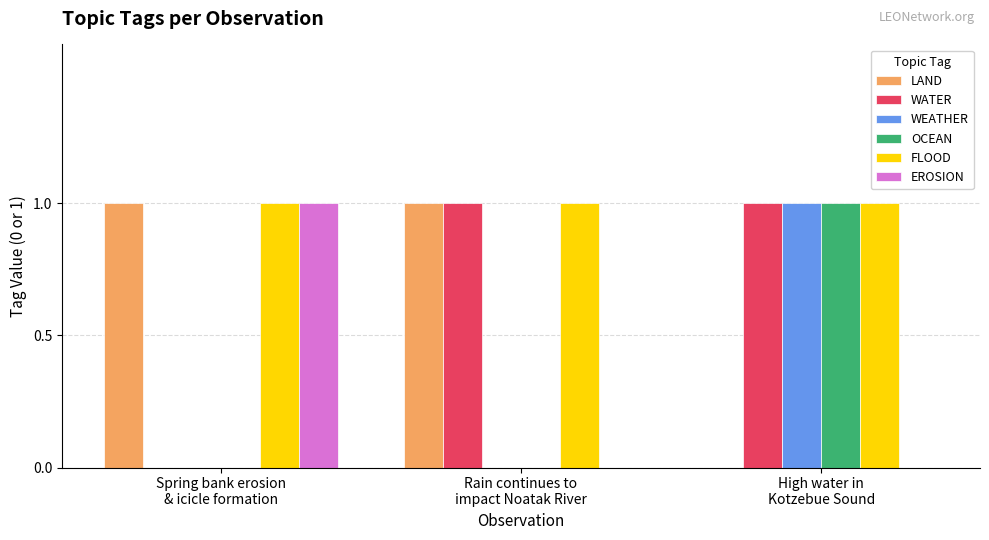

What is the sum of all FLOOD values?

3